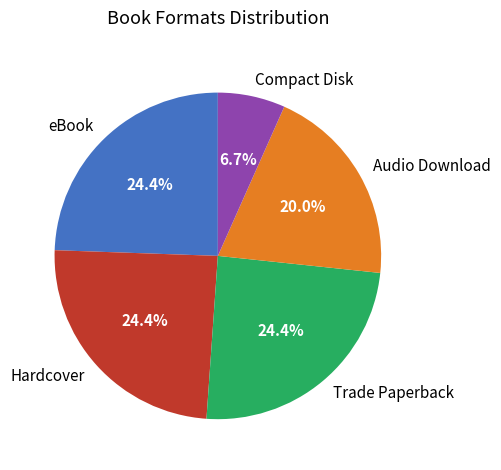

The Trade Paperback slice represents 32% of the pie. True or false?

False